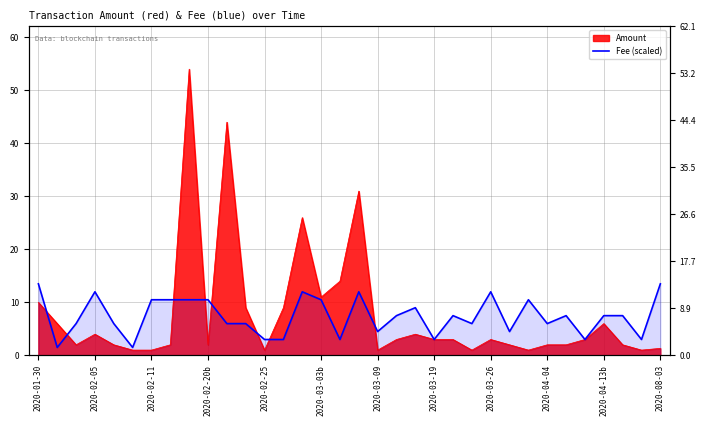

What is the sum of the values at 2020-01-30 and 29?

16.5